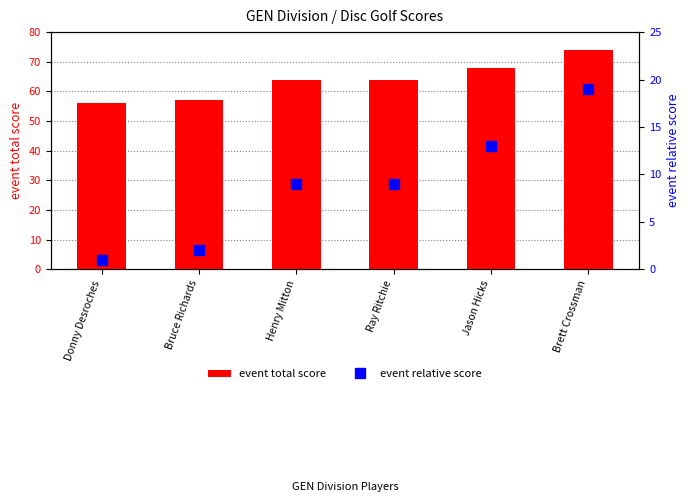

Where does the event relative score series first go above 9?

Jason Hicks